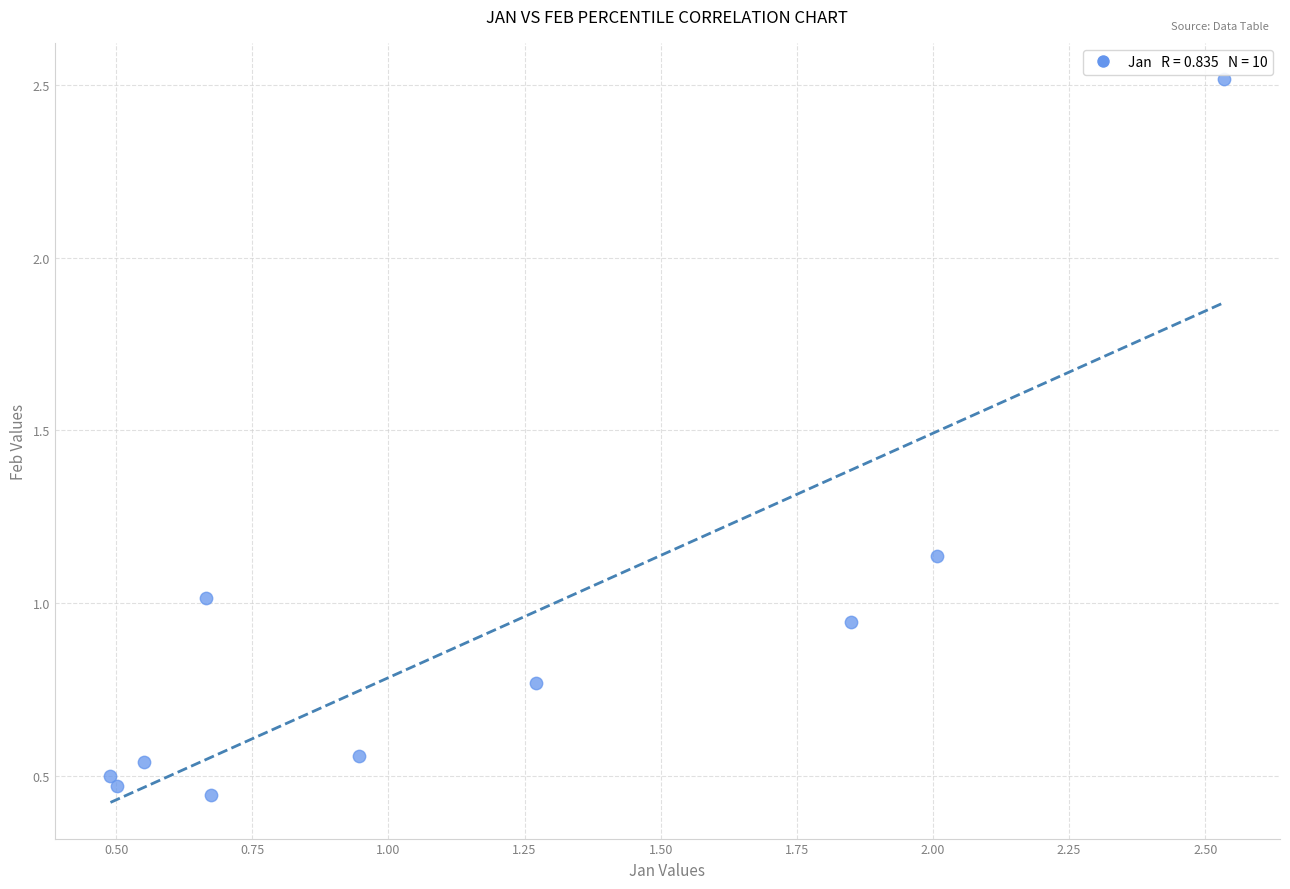

What is the range of Y values (max minus min)?

2.1